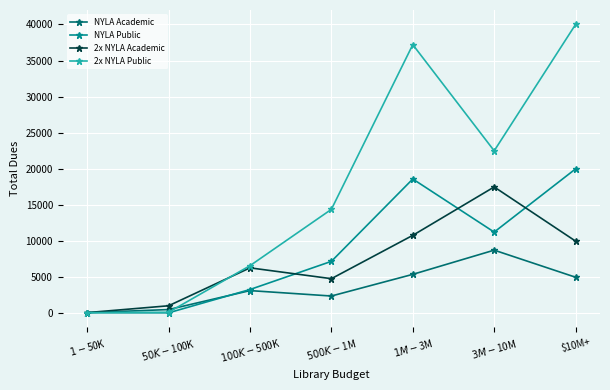

The value of NYLA Academic at $10M+ is 5000. True or false?

True